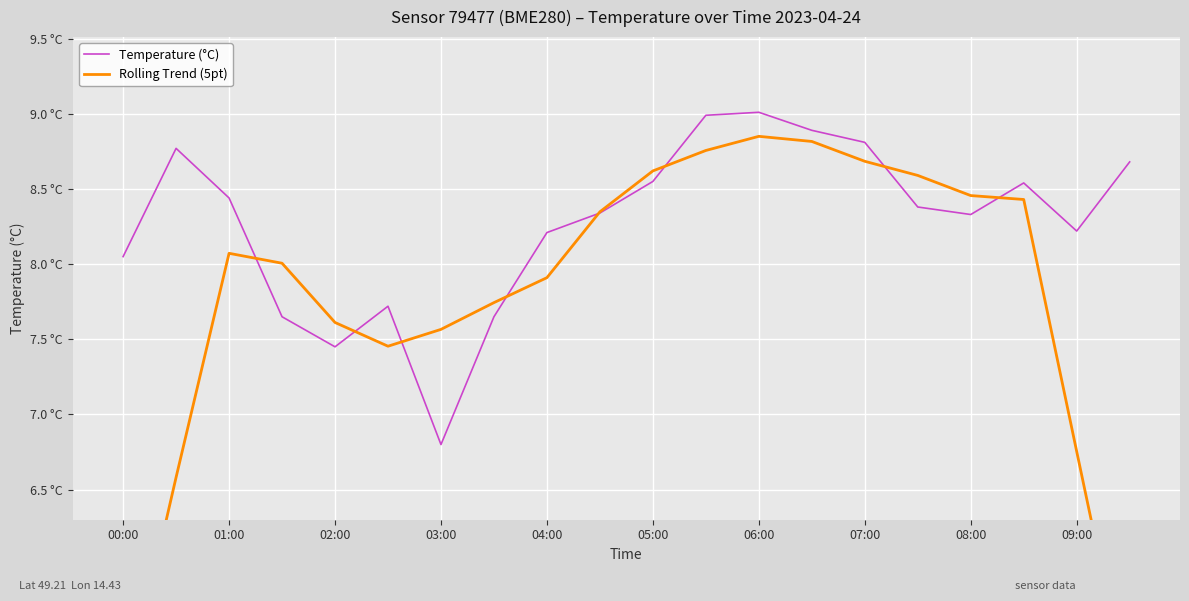

In Temperature (°C), how many points are higher than both neighbors (excluding endpoints)?

4